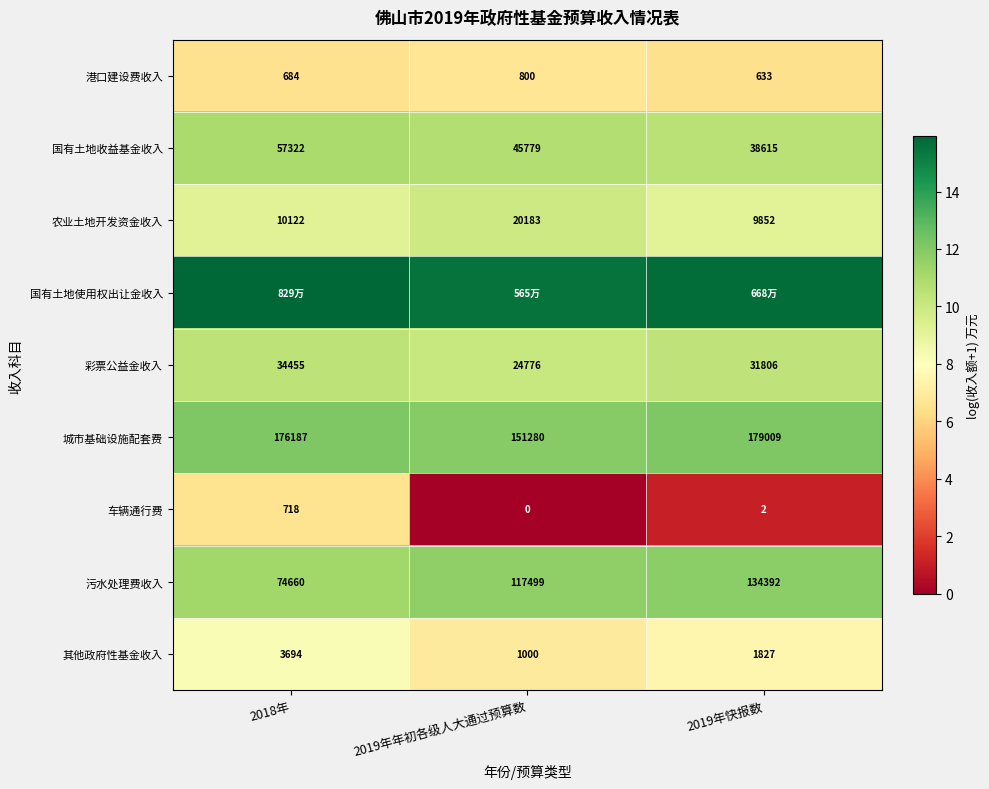

What is the total value across all series at 2019年年初各级人大通过预算数?

83.5